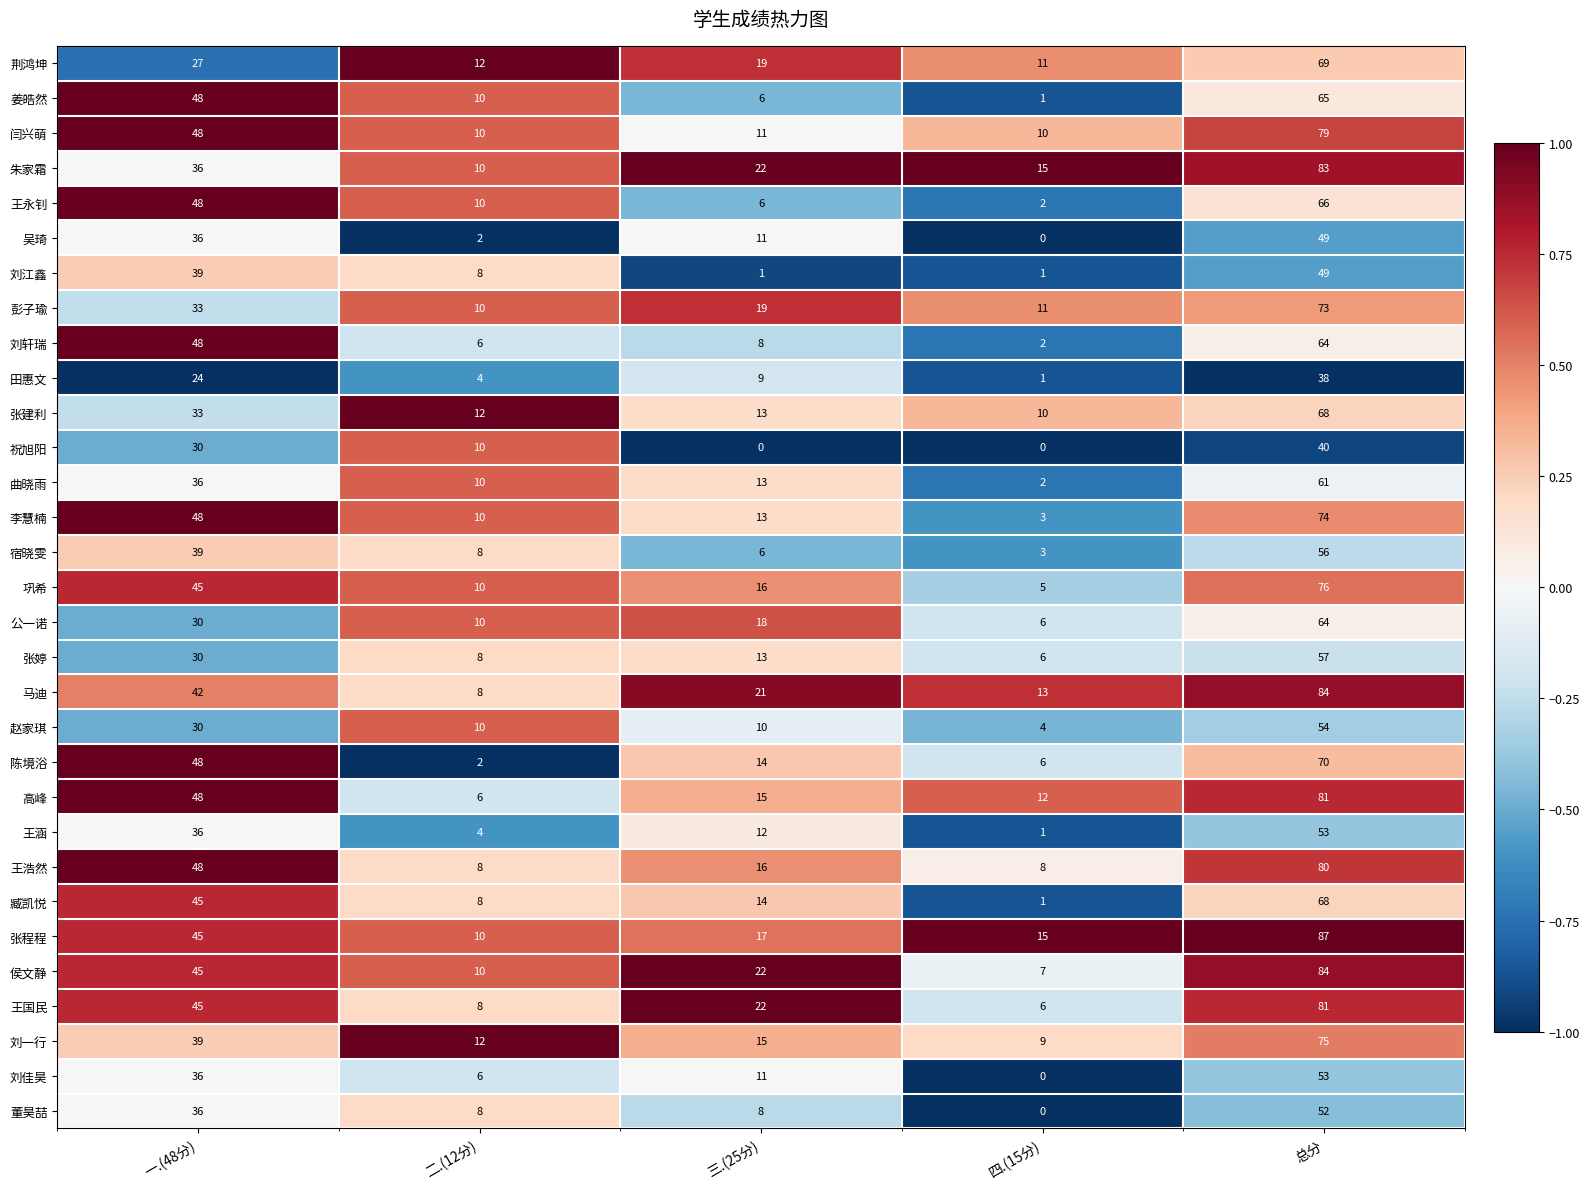

What is the average value of the 李慧楠 series?

30